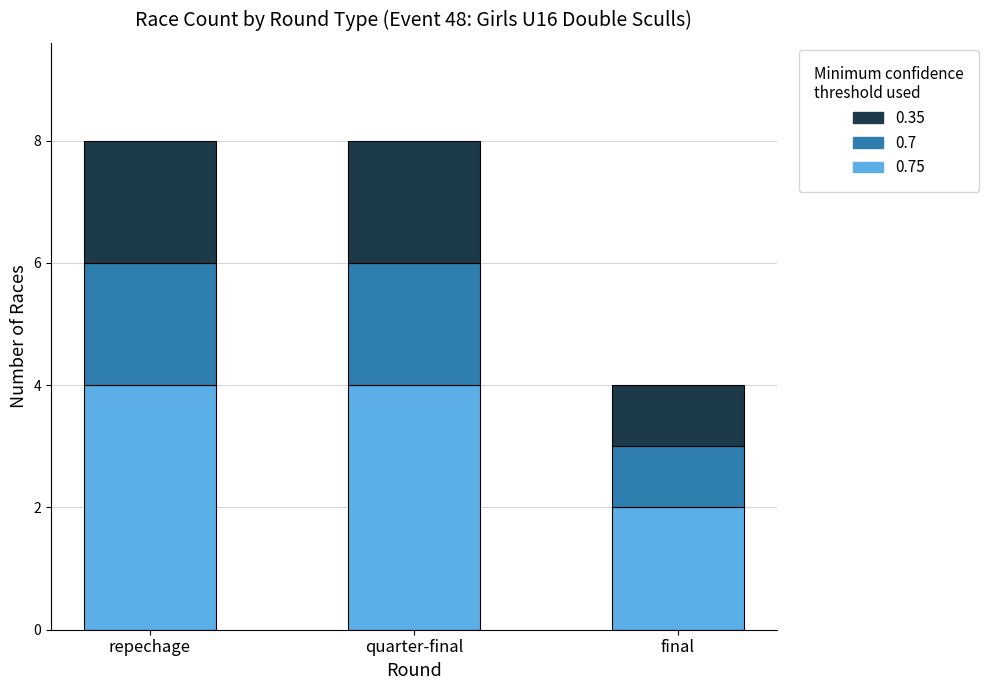

What is the total value across all series at repechage?

8